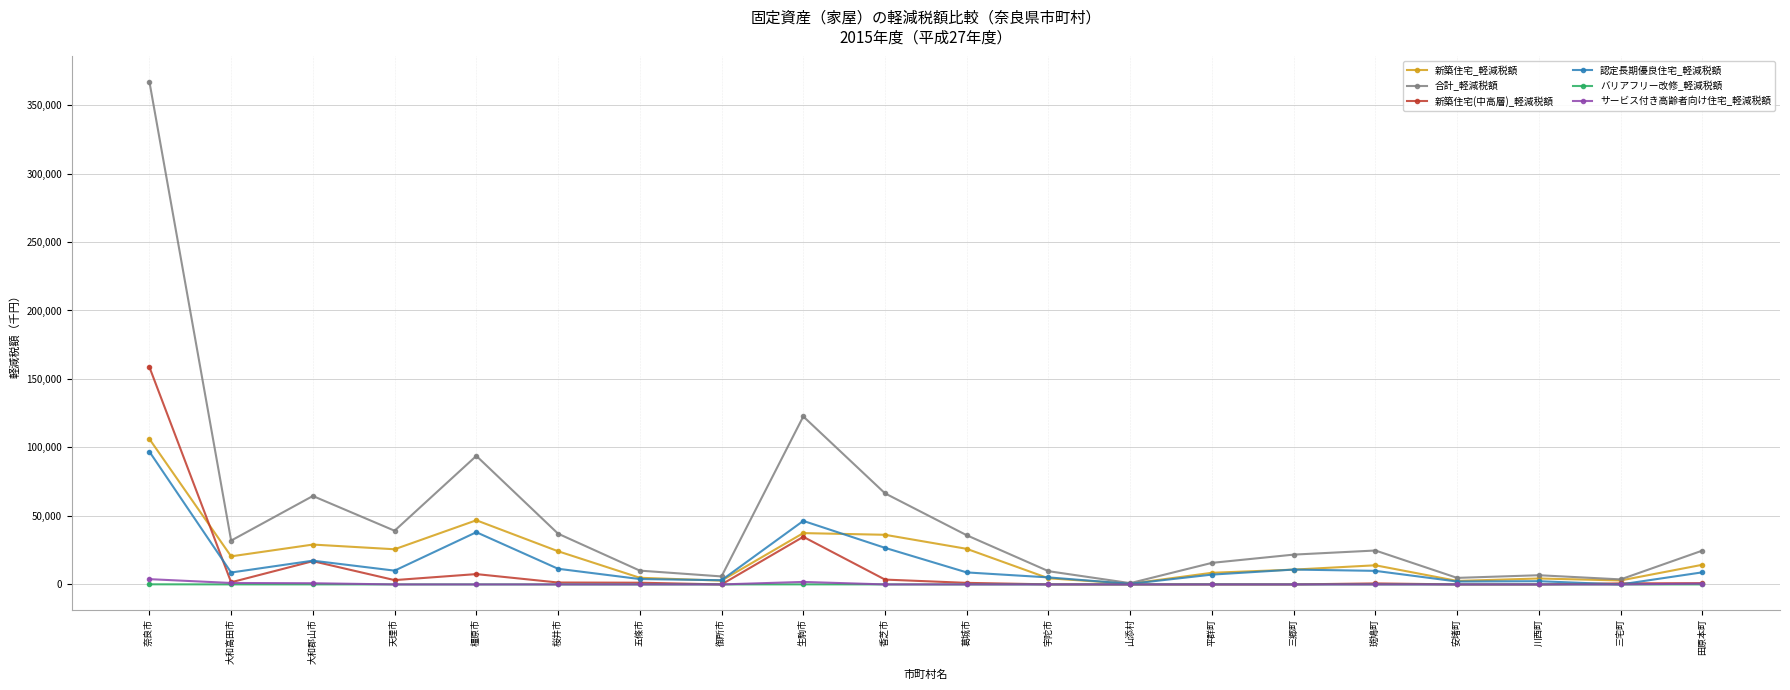

At which category does 合計_軽減税額 reach its first local valley?

大和高田市